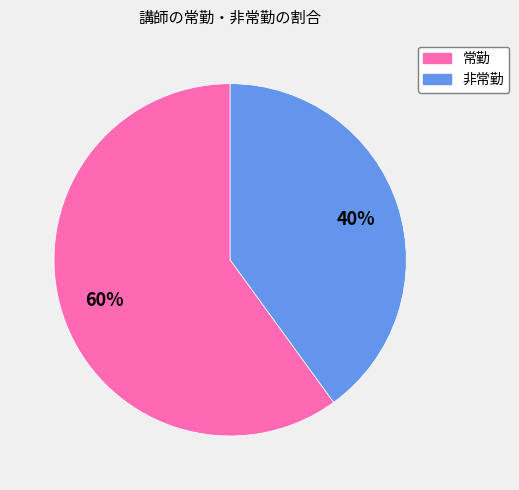

Approximately how many times larger is the value at 非常勤 compared to 常勤?

0.7